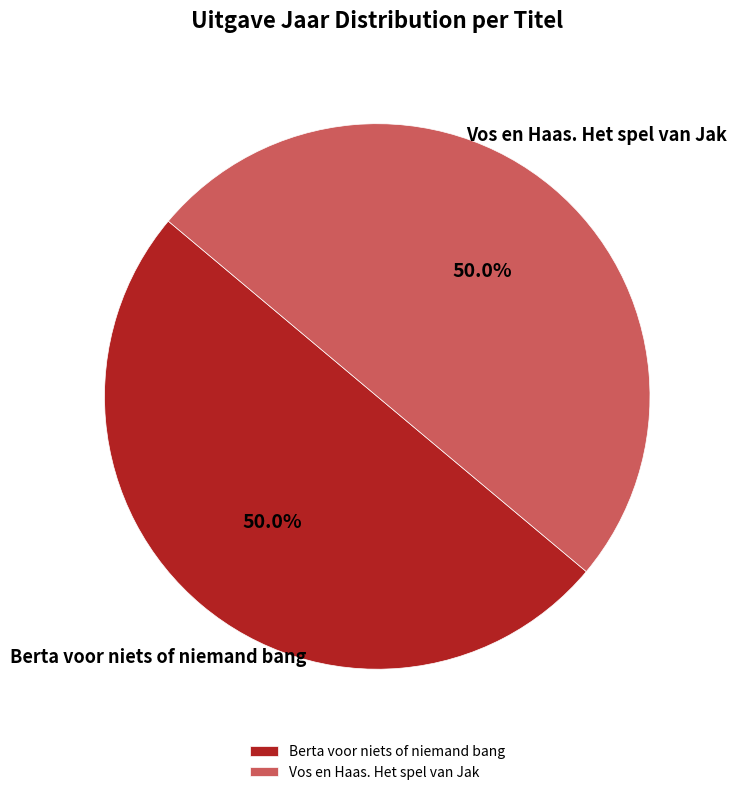

What percentage is the Berta voor niets of niemand bang slice, to the nearest percent?

50%